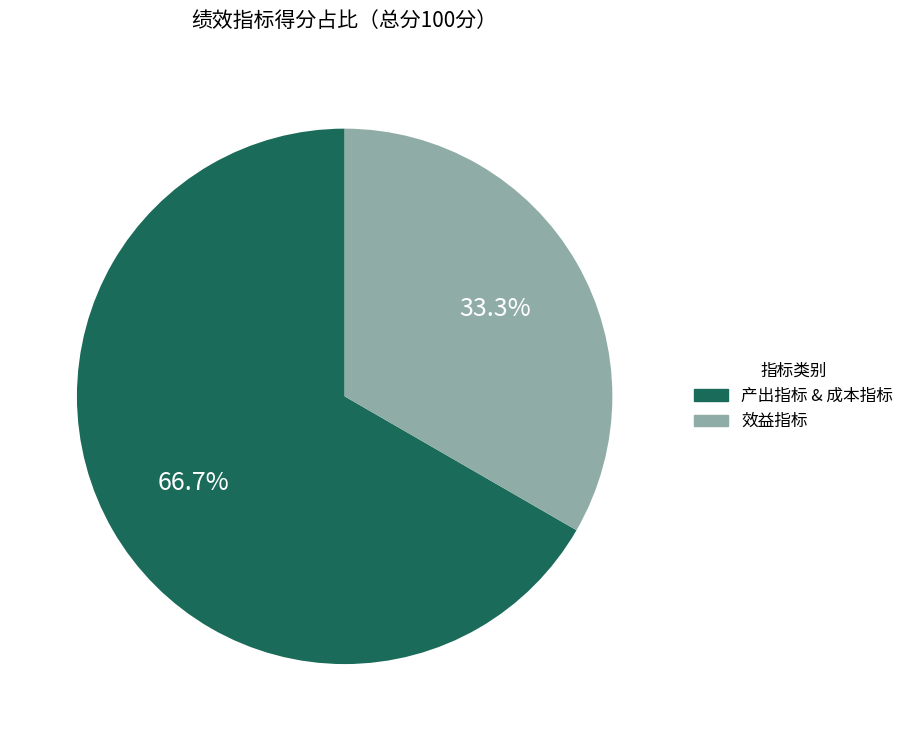

Is there a majority slice in this chart?

Yes